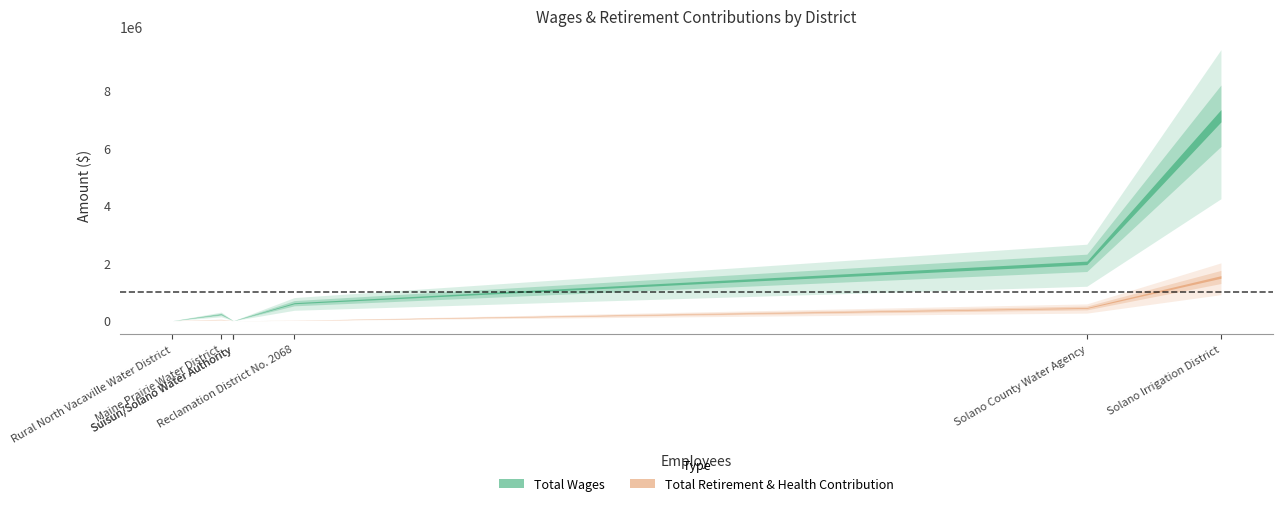

How many values in Total Retirement & Health Contribution are above zero?

4